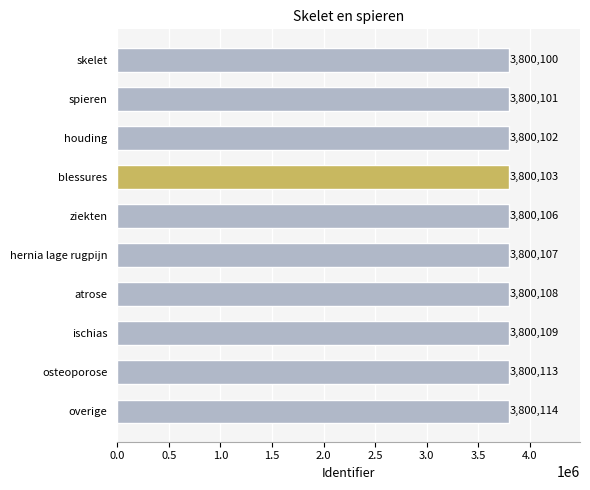

The chart shows a value of 1328590 at hernia lage rugpijn. True or false?

False